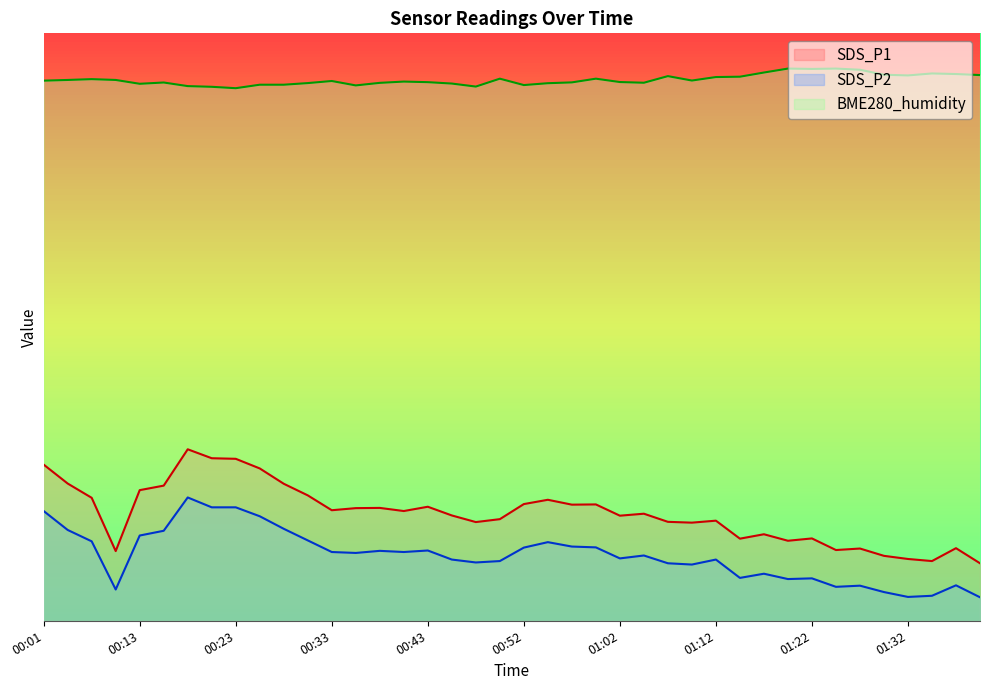

List the series in order of their peak value, lowest first.

SDS_P2, SDS_P1, BME280_humidity